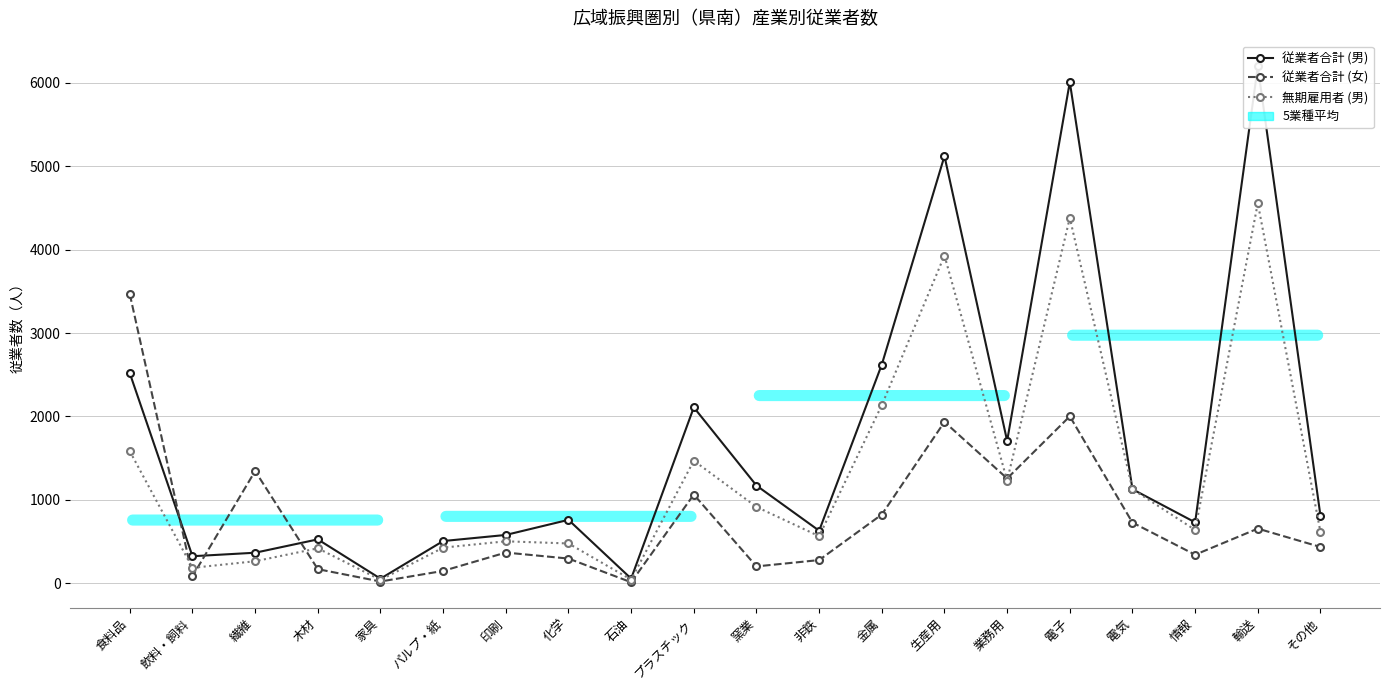

Reading left to right, transcribe all the data shown in this chart.

従業者合計 (男): 食料品=2518	飲料・飼料=325	繊維=367	木材=527	家具=56	パルプ・紙=507	印刷=580	化学=761	石油=57	プラスチック=2109	窯業=1172	非鉄=631	金属=2622	生産用=5121	業務用=1707	電子=6007	電気=1128	情報=731	輸送=6195	その他=809
従業者合計 (女): 食料品=3465	飲料・飼料=85	繊維=1346	木材=170	家具=22	パルプ・紙=149	印刷=369	化学=297	石油=13	プラスチック=1064	窯業=203	非鉄=279	金属=825	生産用=1935	業務用=1257	電子=2002	電気=728	情報=343	輸送=656	その他=436
無期雇用者 (男): 食料品=1583	飲料・飼料=186	繊維=265	木材=420	家具=42	パルプ・紙=428	印刷=504	化学=478	石油=45	プラスチック=1470	窯業=916	非鉄=565	金属=2136	生産用=3929	業務用=1231	電子=4380	電気=1128	情報=640	輸送=4556	その他=615